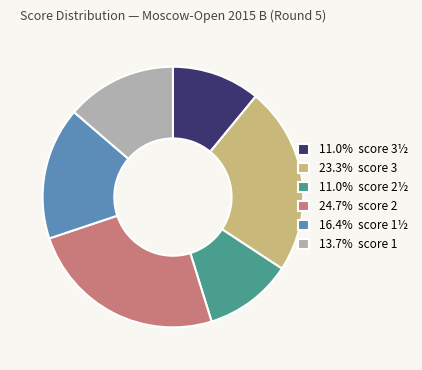

What is the ratio of the value at 11.0% score 3½ to the value at 13.7% score 1?

0.8